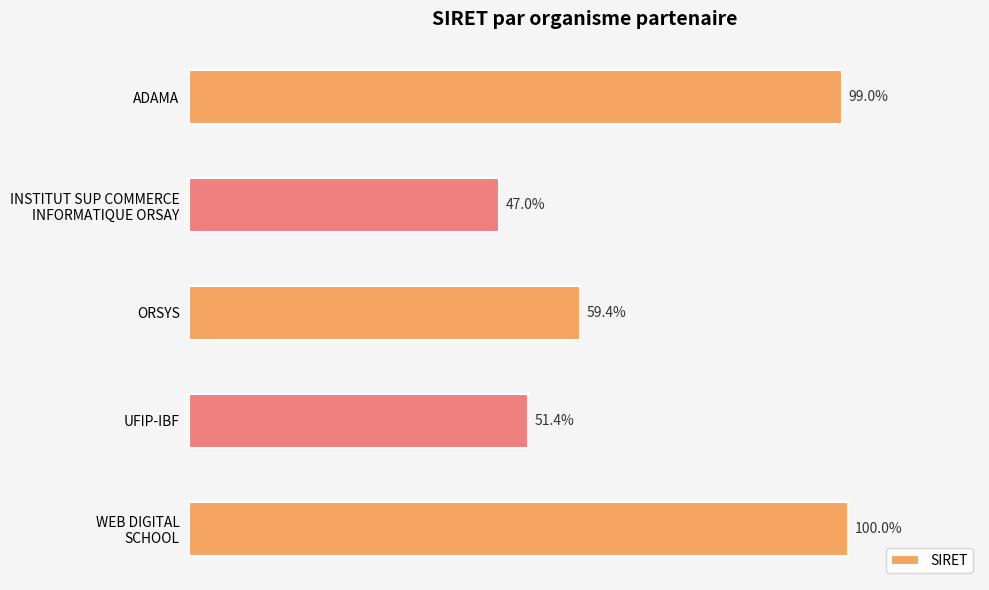

What is the greatest value displayed?

81334934700019